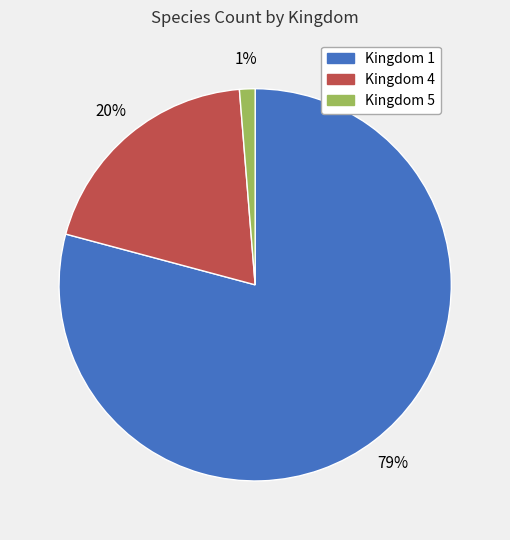

Is there any slice that represents more than half of the pie?

Yes